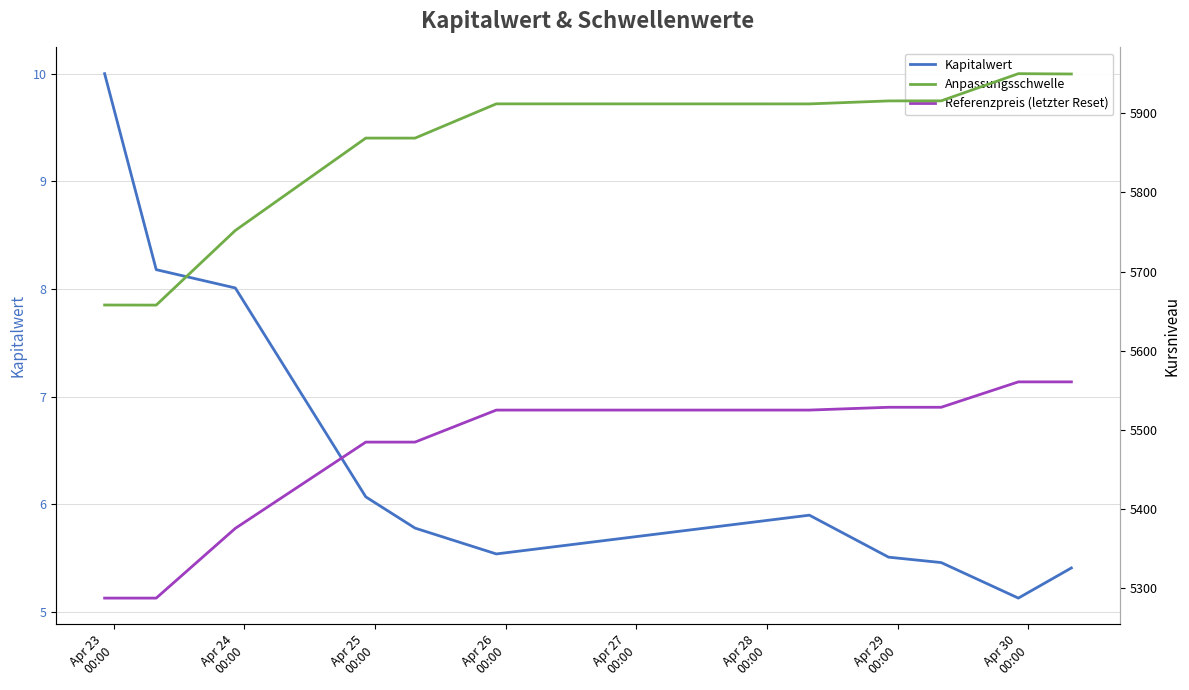

What are all the series names shown in the legend?

Kapitalwert, Anpassungsschwelle, Referenzpreis (letzter Reset)